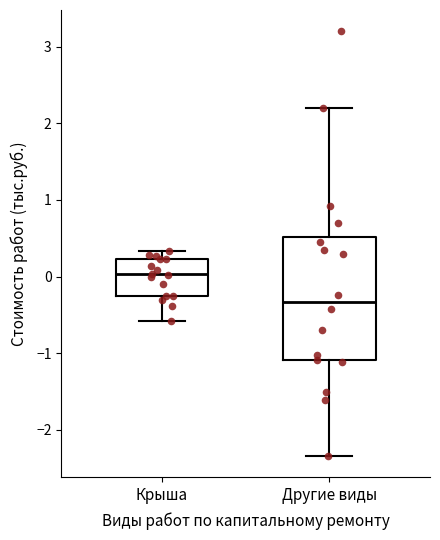

Which box's median line is the lowest?

Другие виды